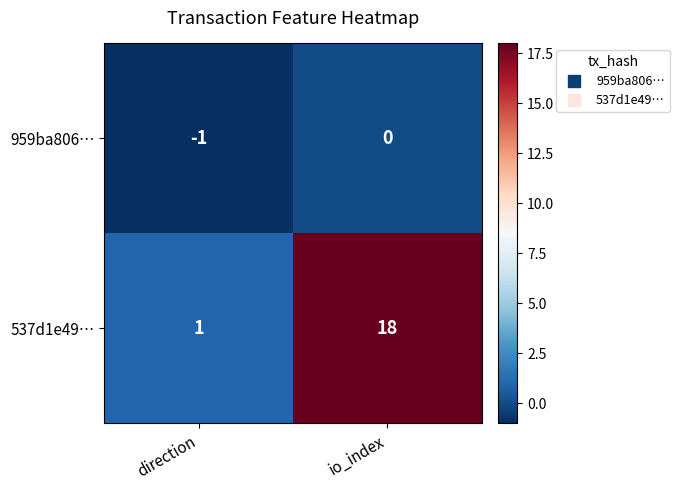

Reading right to left, list all the values displayed in this chart.

959ba806…: 0	-1
537d1e49…: 18	1